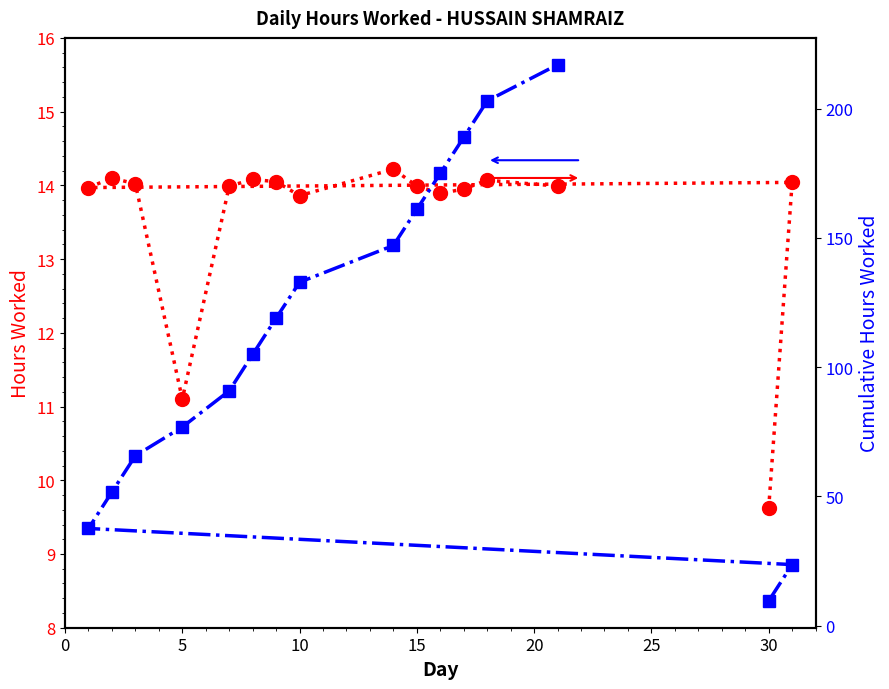

Count the number of categories in the chart.

16